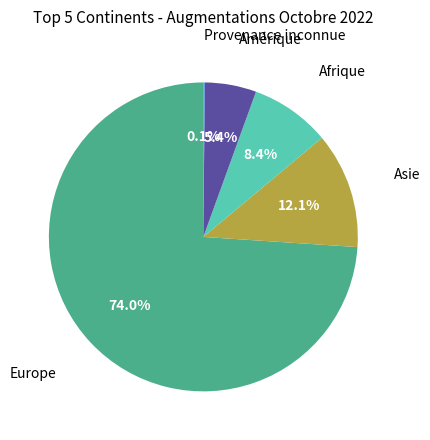

To the nearest percent, what is the difference between the largest and smallest slice percentages?

74%